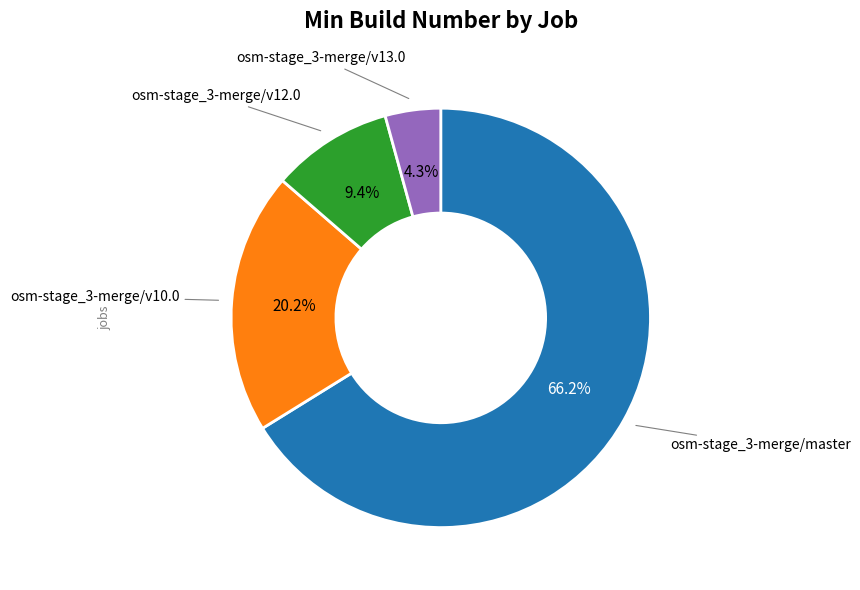

Is there any slice that represents more than half of the pie?

Yes